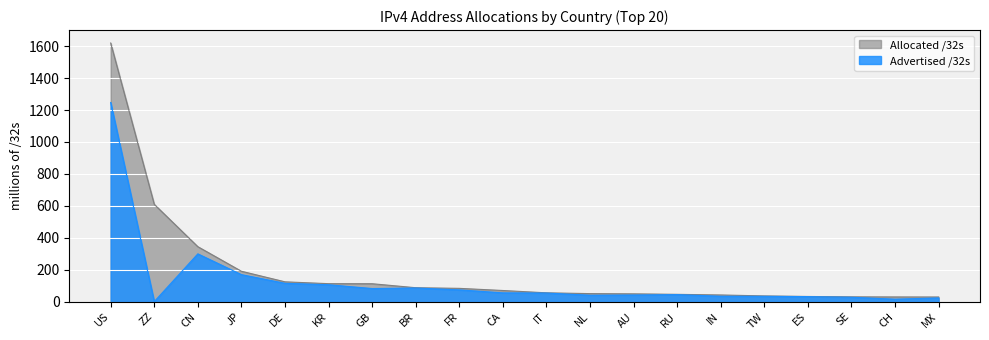

What is the greatest value displayed?

1619.7